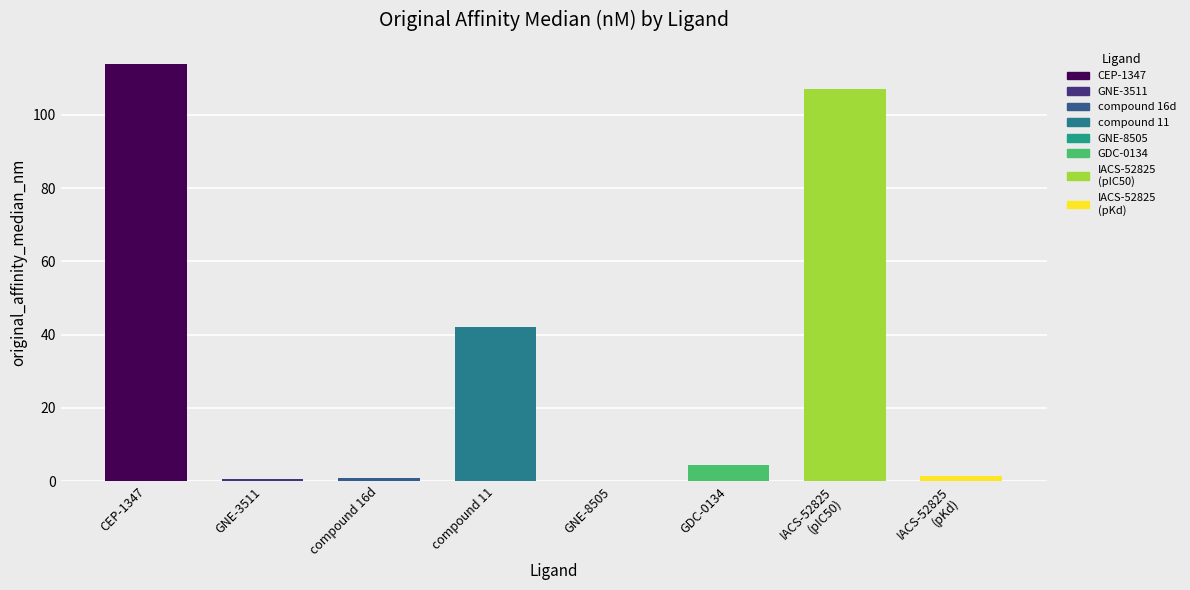

Which category has the highest value across all series?

CEP-1347